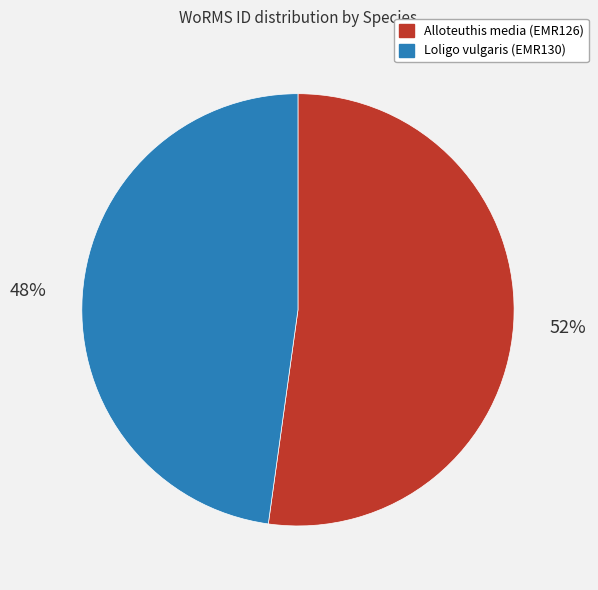

To the nearest percent, what portion does Alloteuthis media (EMR126) represent?

52%